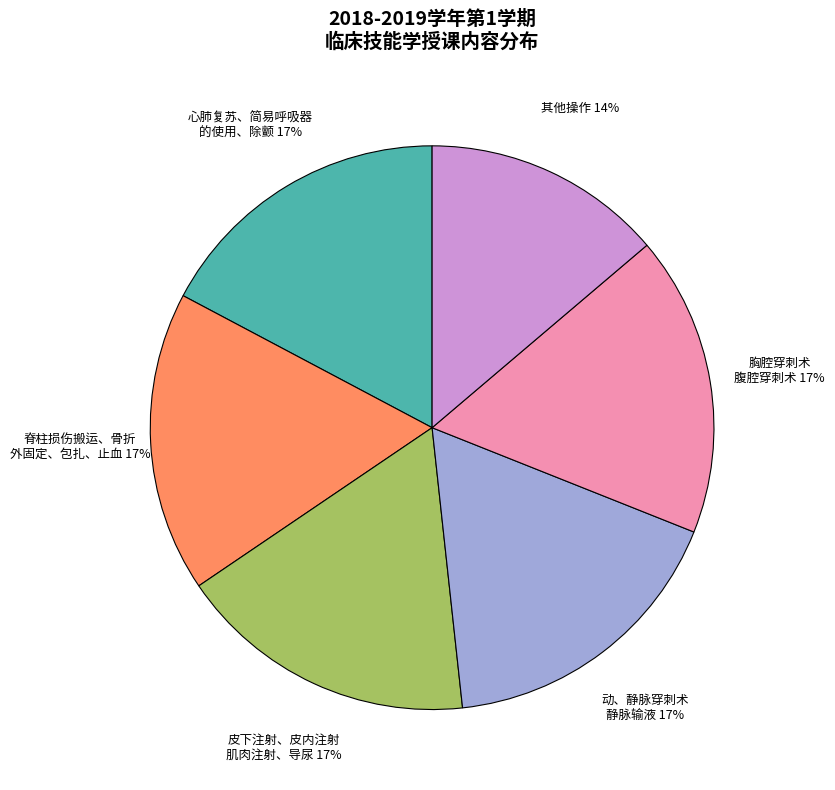

To the nearest percent, what portion does 皮下注射、皮内注射 肌肉注射、导尿 represent?

17%